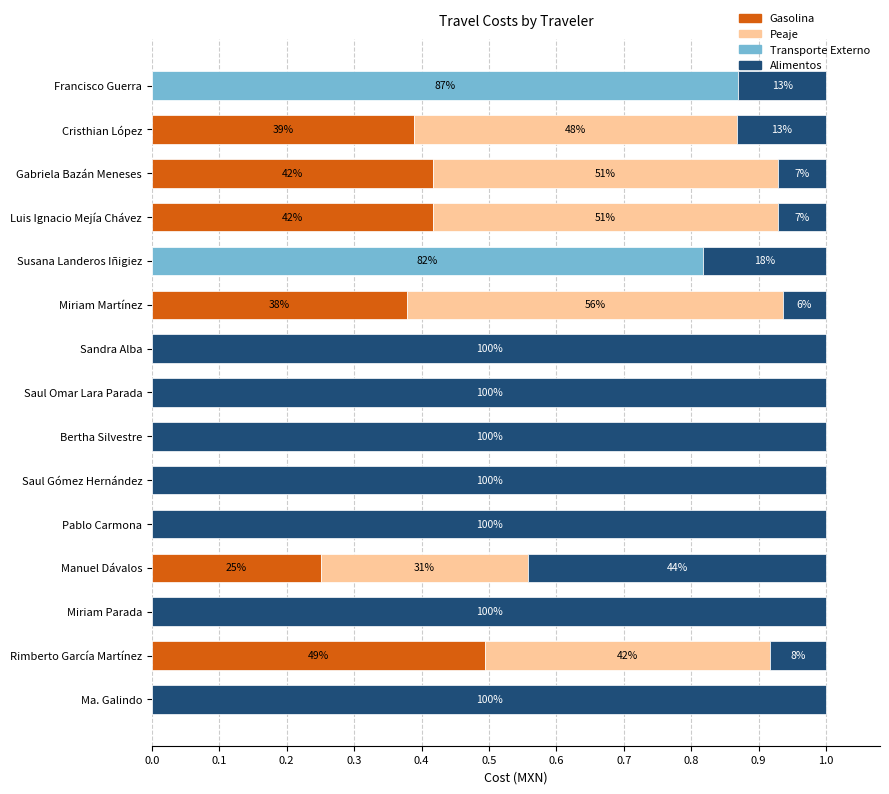

How many data points does each series have?

15